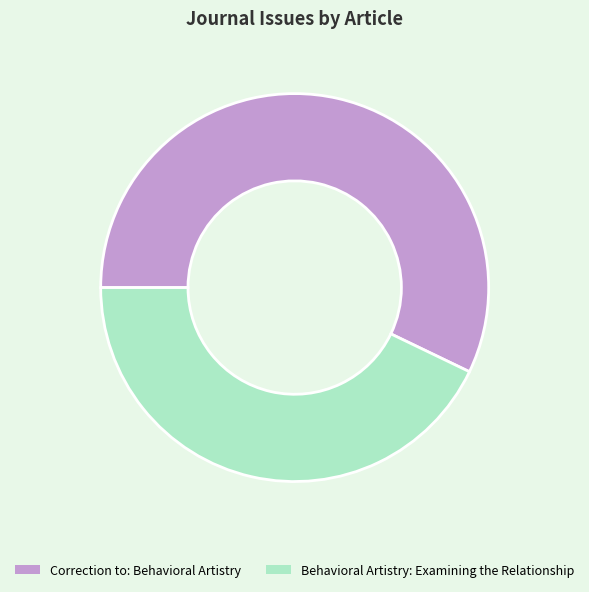

Which slice represents more than half of the pie?

Correction to: Behavioral Artistry